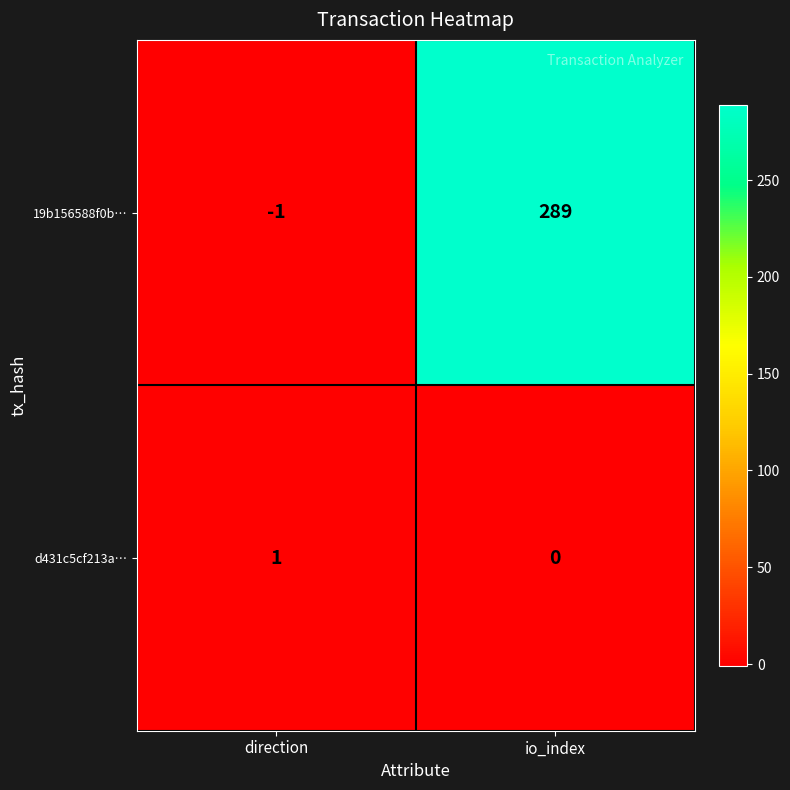

Reading left to right, transcribe all the data shown in this chart.

19b156588f0b…: -1	289
d431c5cf213a…: 1	0